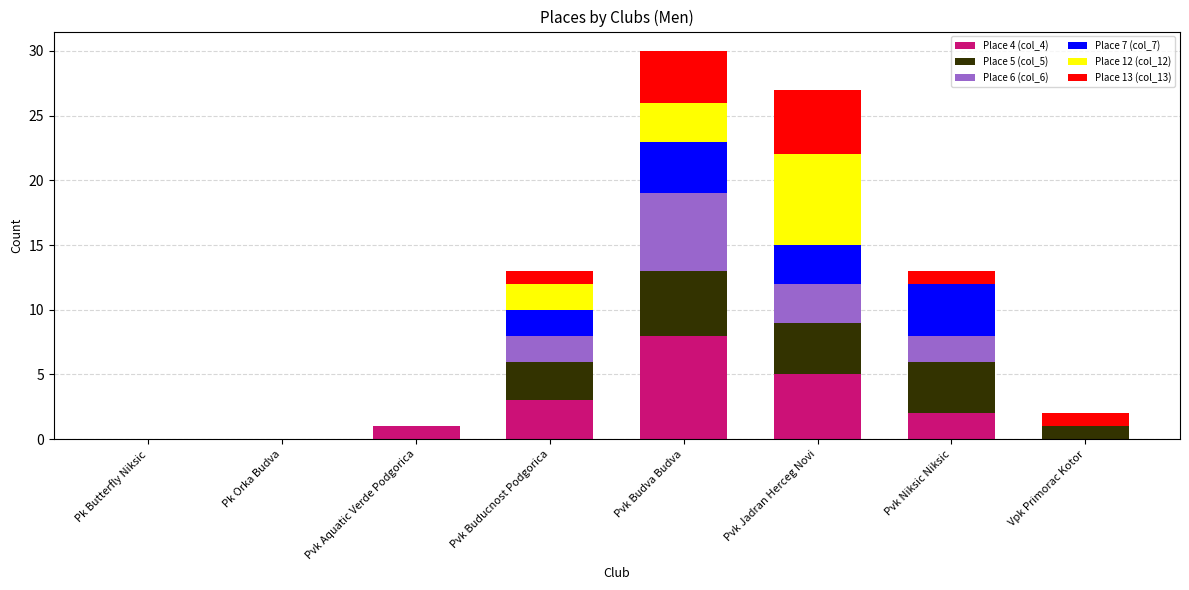

True or false: Place 4 (col_4) has a value of 5 at Pk Butterfly Niksic.

False